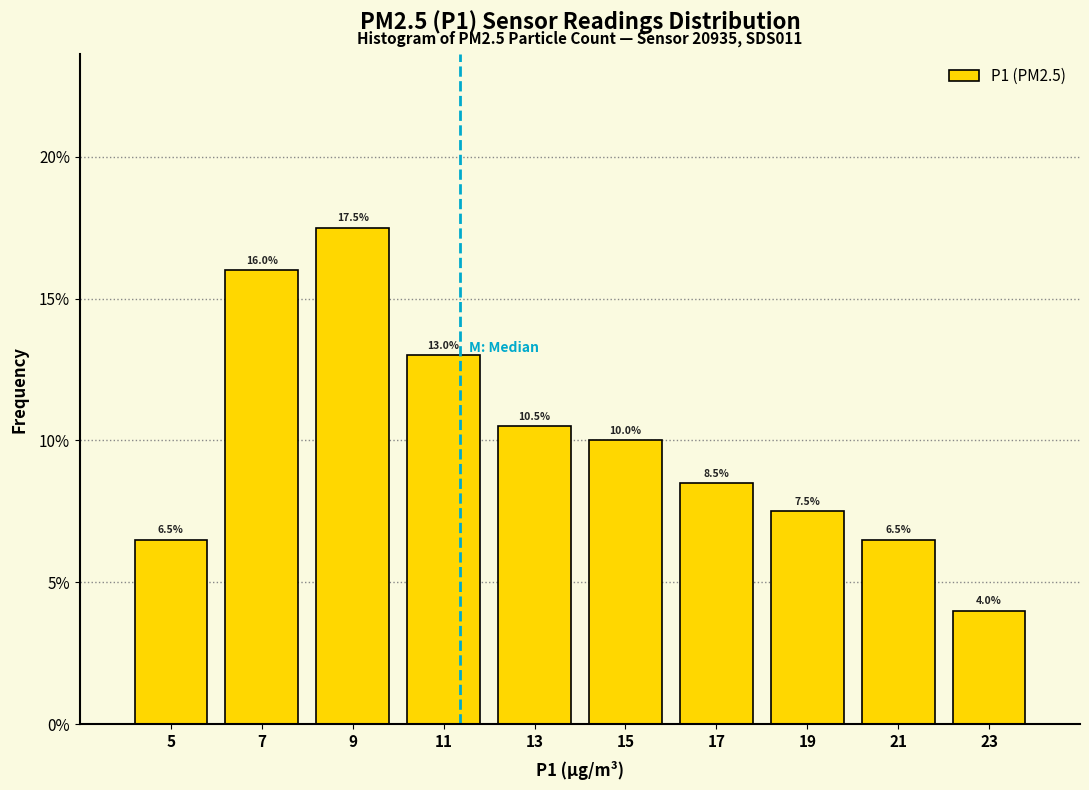

Reading left to right, list every bar in this chart as the range it spans on the x-axis followed by its height.

4 to 6: 6.5
6 to 8: 16.0
8 to 10: 17.5
10 to 12: 13.0
12 to 14: 10.5
14 to 16: 10.0
16 to 18: 8.5
18 to 20: 7.5
20 to 22: 6.5
22 to 24: 4.0